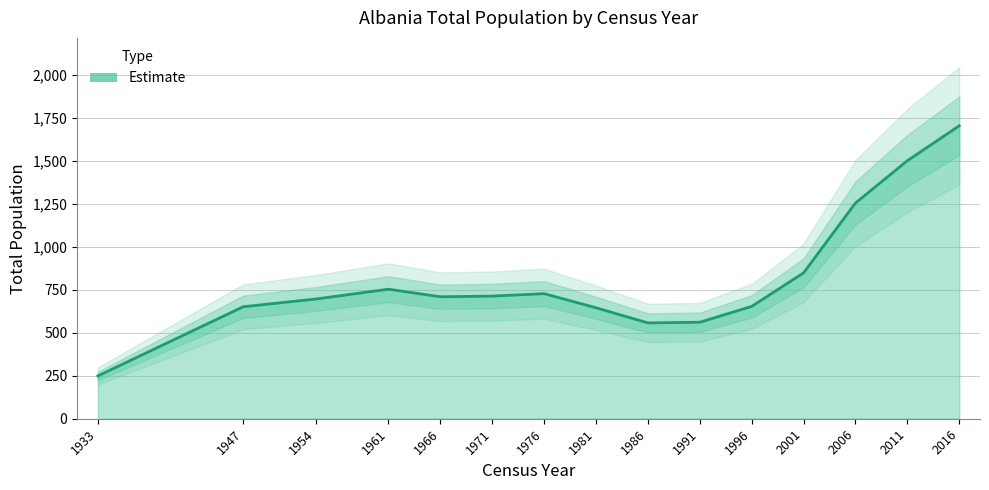

How many points are lower than both their immediate neighbors (excluding endpoints)?

2